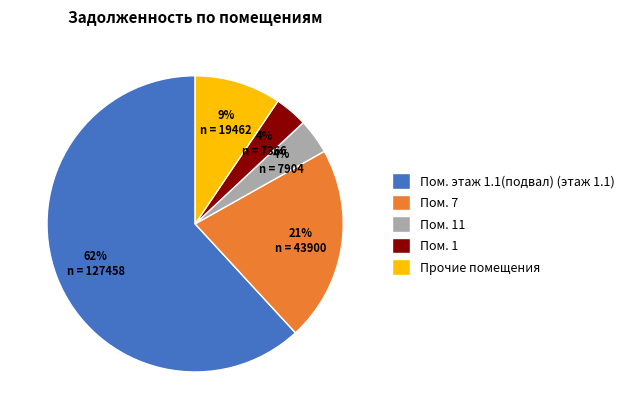

Is it true that Пом. этаж 1.1(подвал) (этаж 1.1) is 62% of the pie?

True